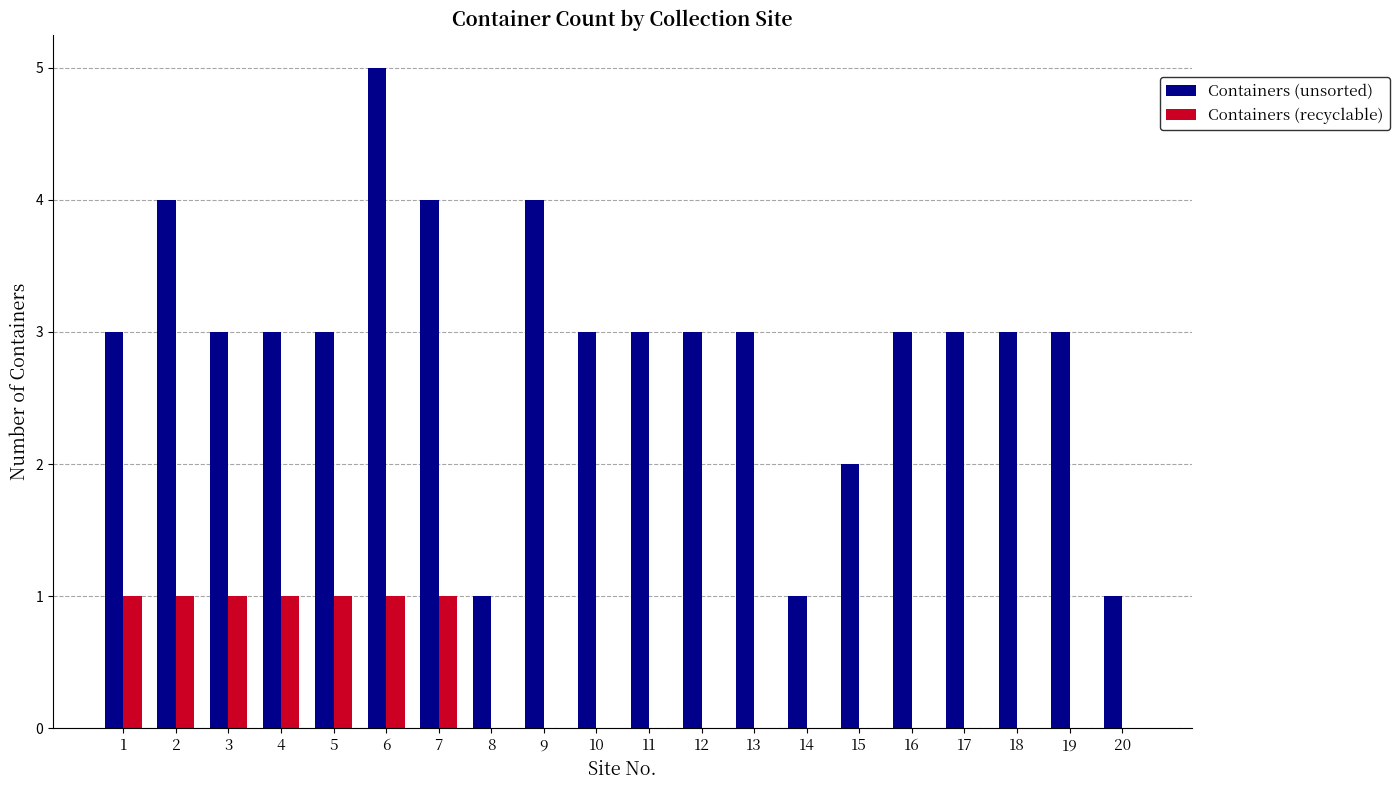

The Containers (unsorted) series shows 1 at 20. True or false?

True